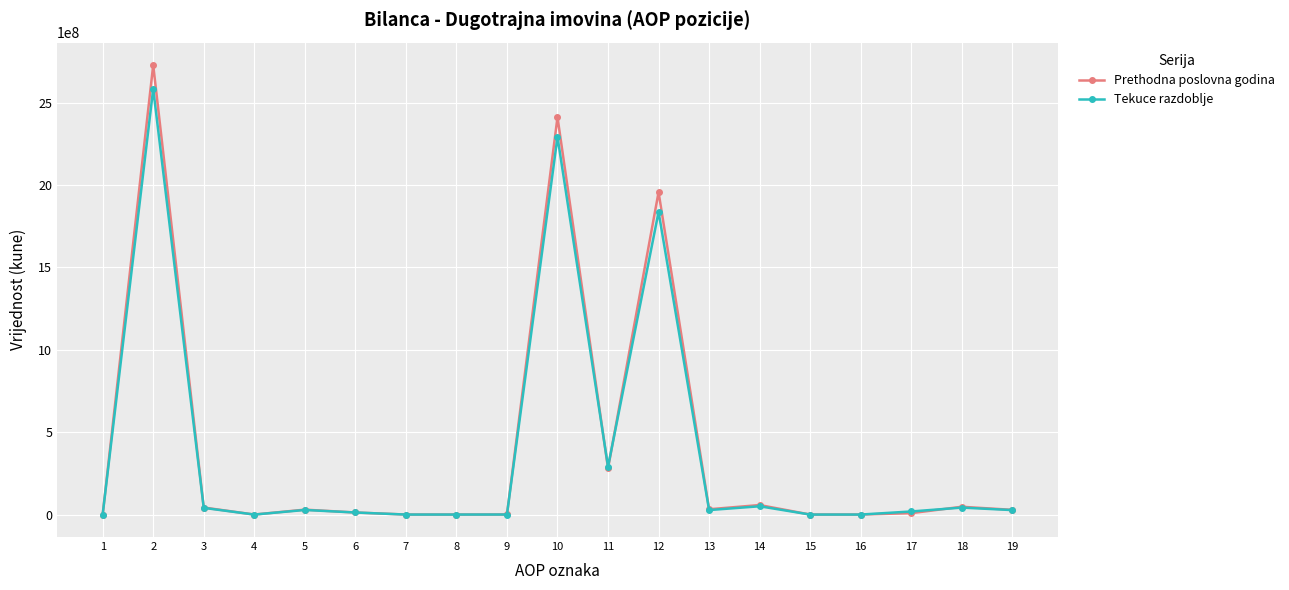

True or false: Prethodna poslovna godina has more than 2 points higher than both neighbors.

True